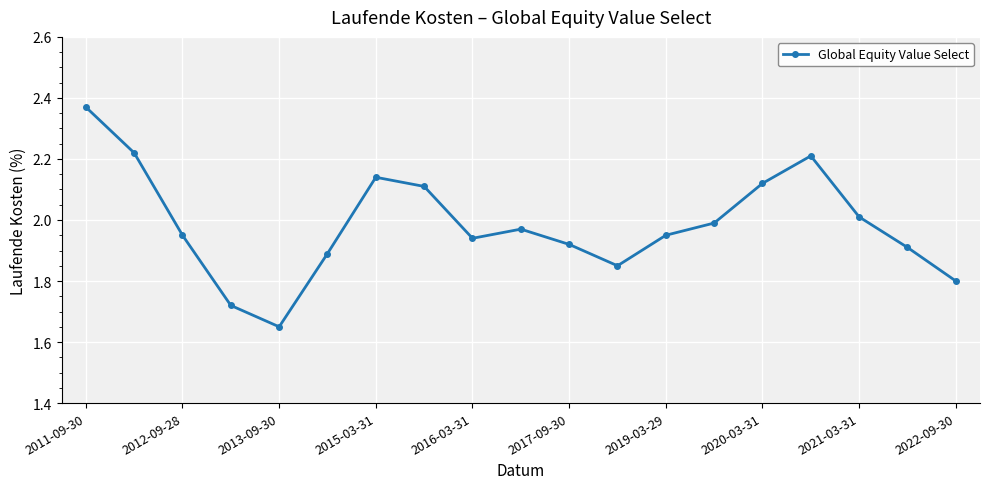

True or false: the data has more than 1 interior local peaks.

True